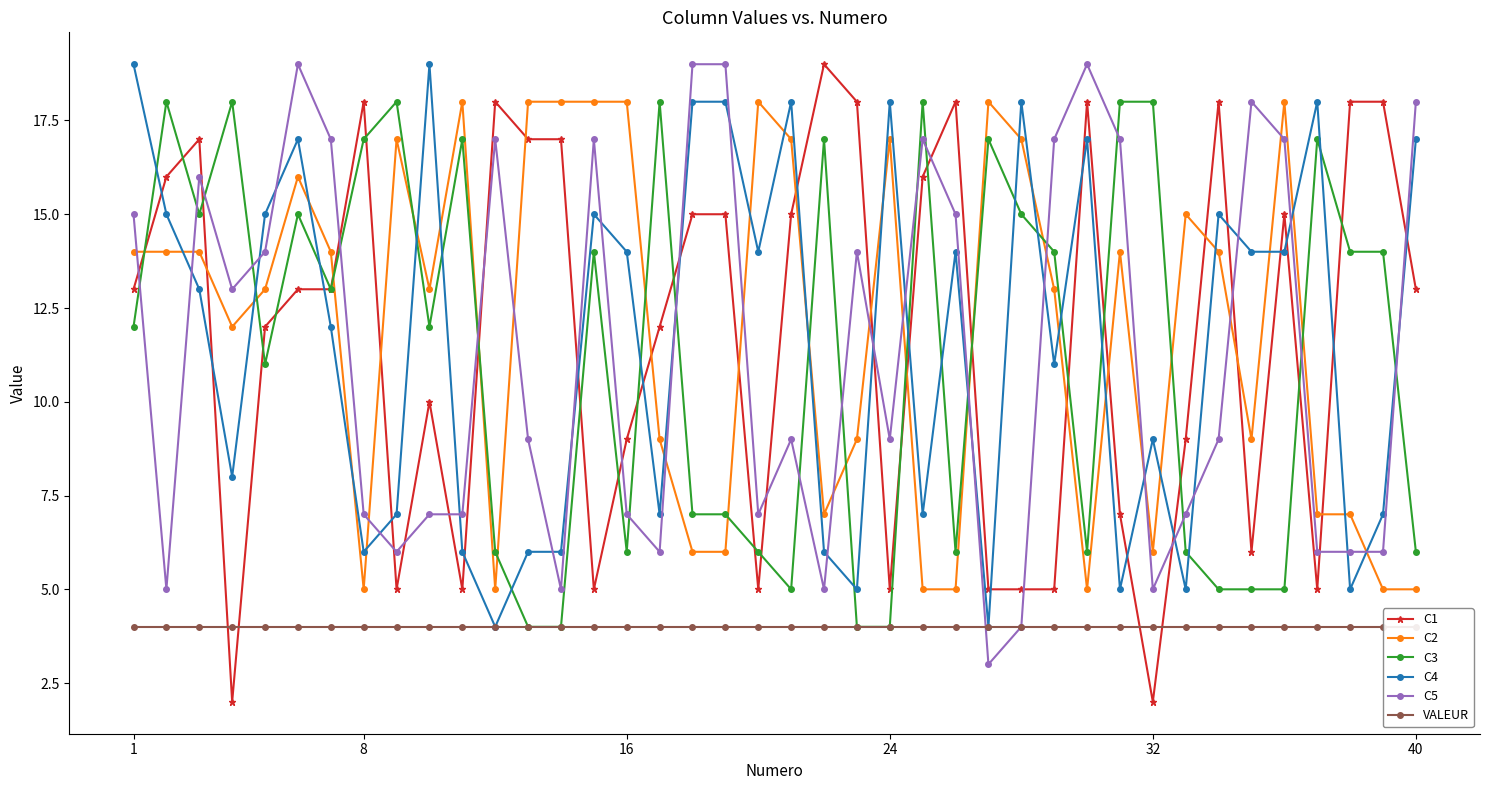

Reading left to right, what are all the values shown in this chart?

C1: 13	16	17	2	12	13	13	18	5	10	5	18	17	17	5	9	12	15	15	5	15	19	18	5	16	18	5	5	5	18	7	2	9	18	6	15	5	18	18	13
C2: 14	14	14	12	13	16	14	5	17	13	18	5	18	18	18	18	9	6	6	18	17	7	9	17	5	5	18	17	13	5	14	6	15	14	9	18	7	7	5	5
C3: 12	18	15	18	11	15	13	17	18	12	17	6	4	4	14	6	18	7	7	6	5	17	4	4	18	6	17	15	14	6	18	18	6	5	5	5	17	14	14	6
C4: 19	15	13	8	15	17	12	6	7	19	6	4	6	6	15	14	7	18	18	14	18	6	5	18	7	14	4	18	11	17	5	9	5	15	14	14	18	5	7	17
C5: 15	5	16	13	14	19	17	7	6	7	7	17	9	5	17	7	6	19	19	7	9	5	14	9	17	15	3	4	17	19	17	5	7	9	18	17	6	6	6	18
VALEUR: 4	4	4	4	4	4	4	4	4	4	4	4	4	4	4	4	4	4	4	4	4	4	4	4	4	4	4	4	4	4	4	4	4	4	4	4	4	4	4	4